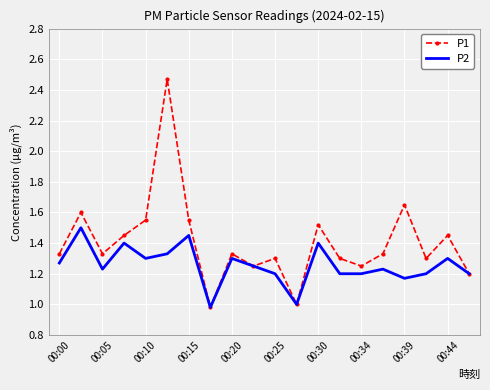

How many distinct data groups are displayed?

2